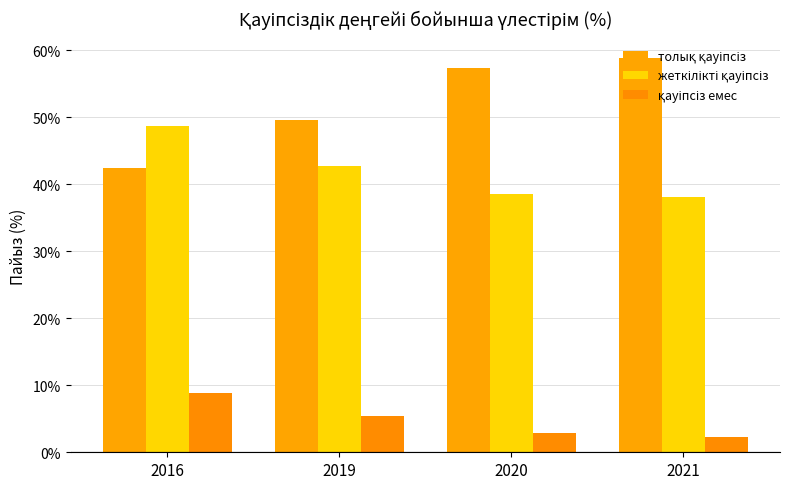

What is the total value across all series at 2021?

99.2